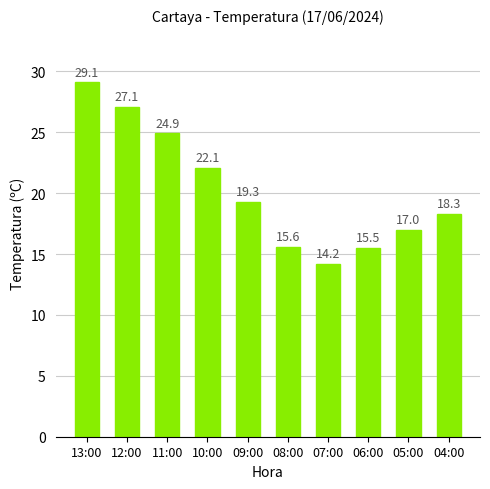

Reading left to right, extract all data points from this chart.

29.1	27.1	24.9	22.1	19.3	15.6	14.2	15.5	17.0	18.3